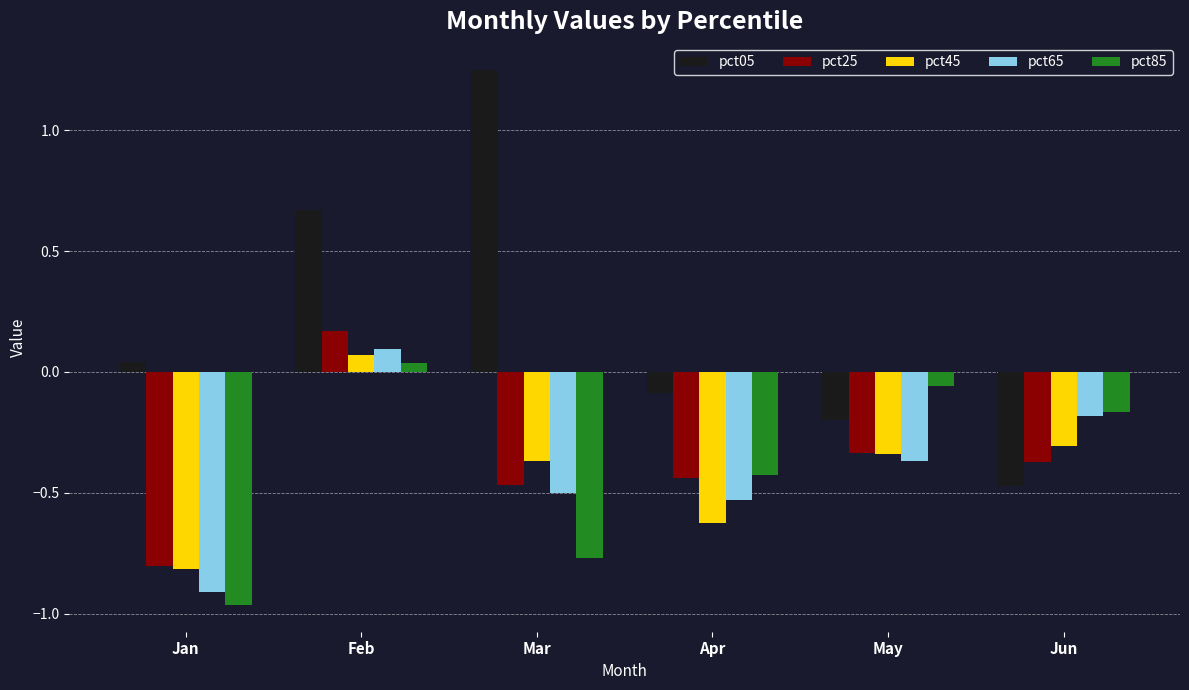

List the labels in order of pct85 value, smallest first.

Jan, Mar, Apr, Jun, May, Feb